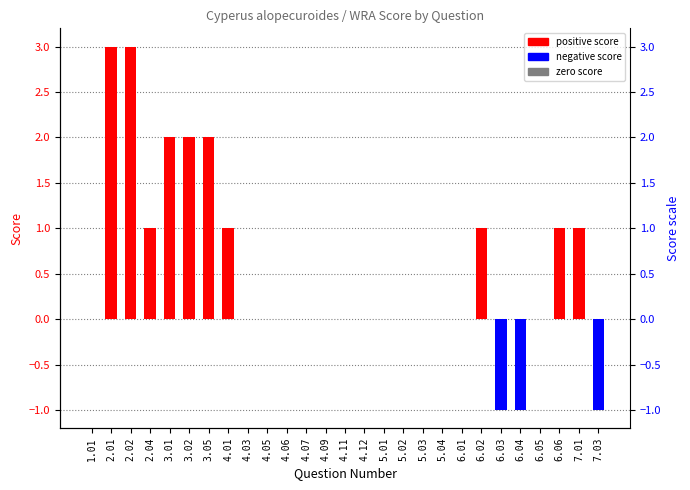

What value does the data have at 2.02?

3